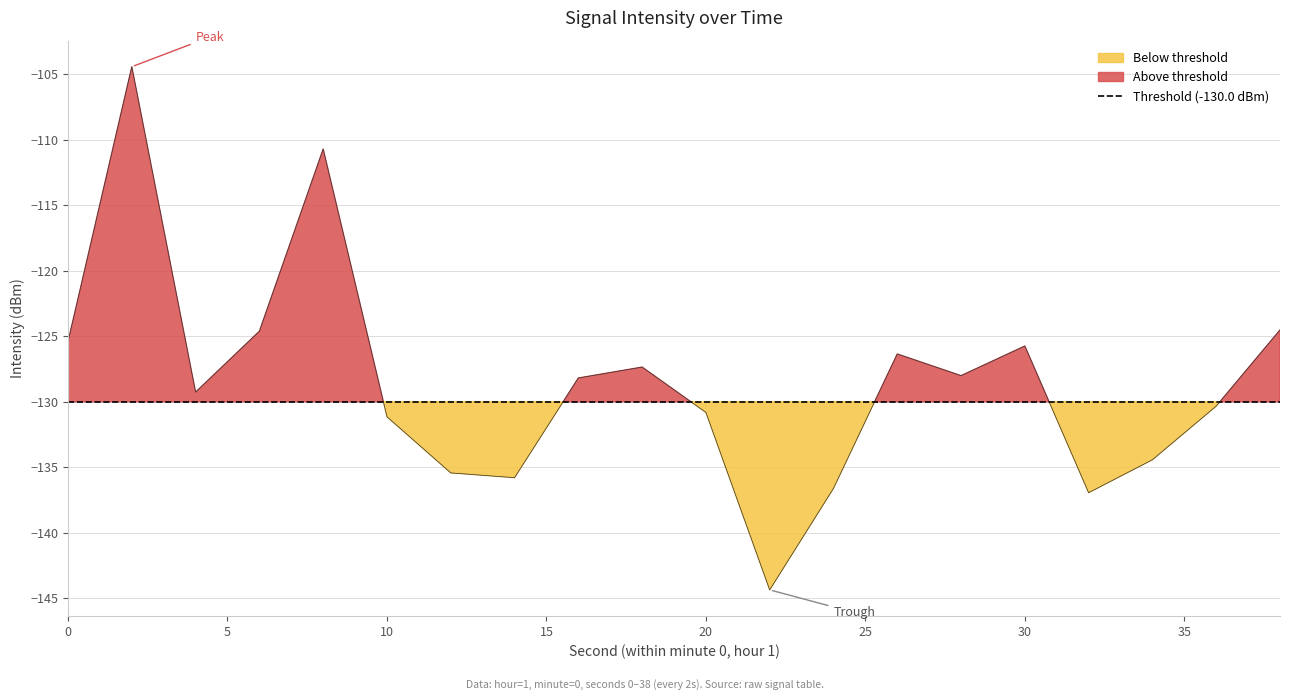

What is the maximum value shown in the chart?

-104.4